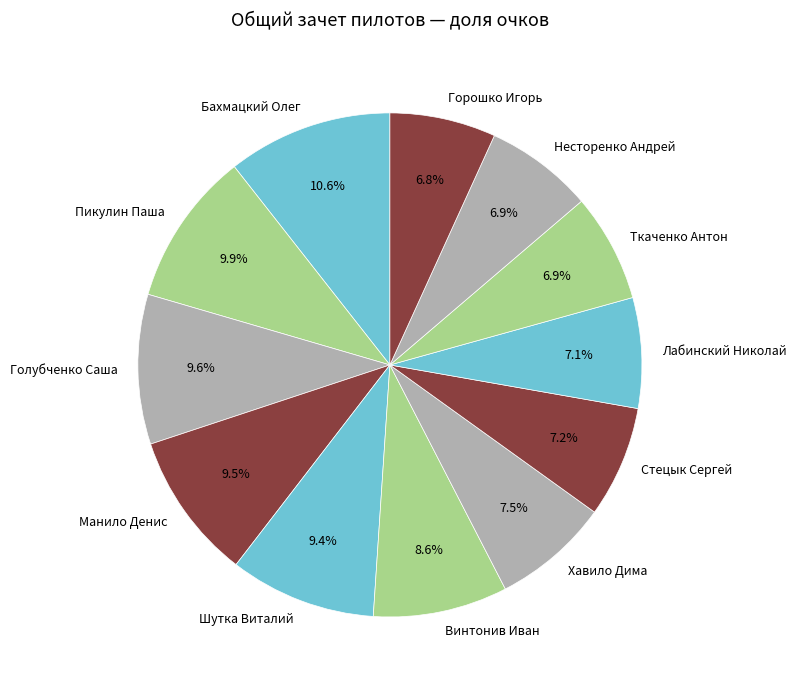

To the nearest percent, what is the difference between the largest and smallest slice percentages?

4%